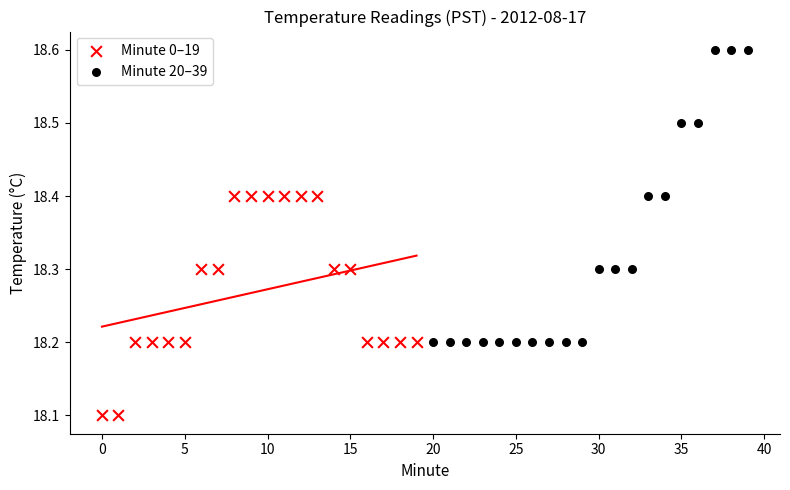

Which series contains the lowest Y value?

Minute 0–19